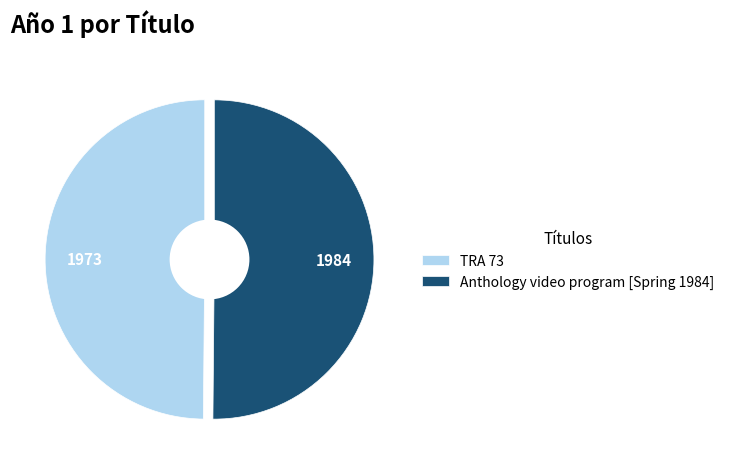

Count the number of slices in the pie.

2